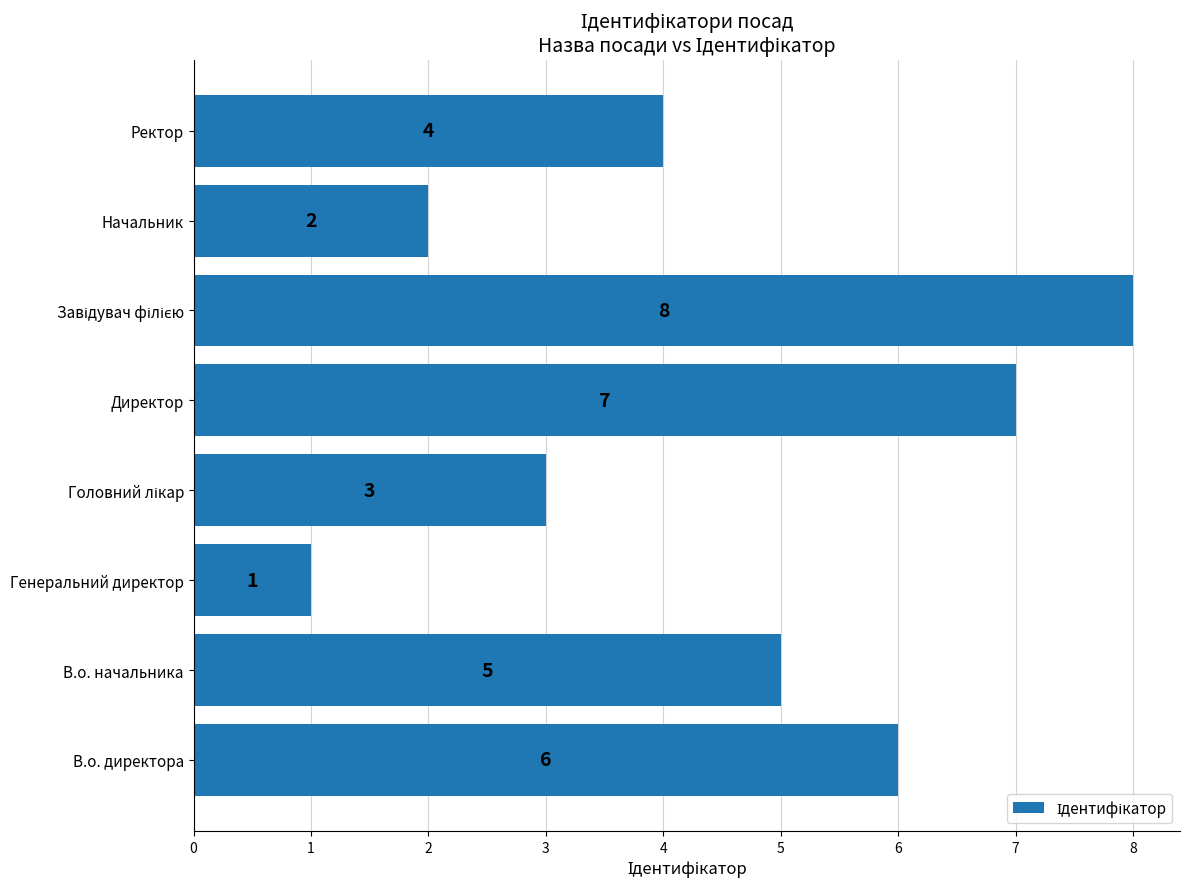

What is the greatest value displayed?

8